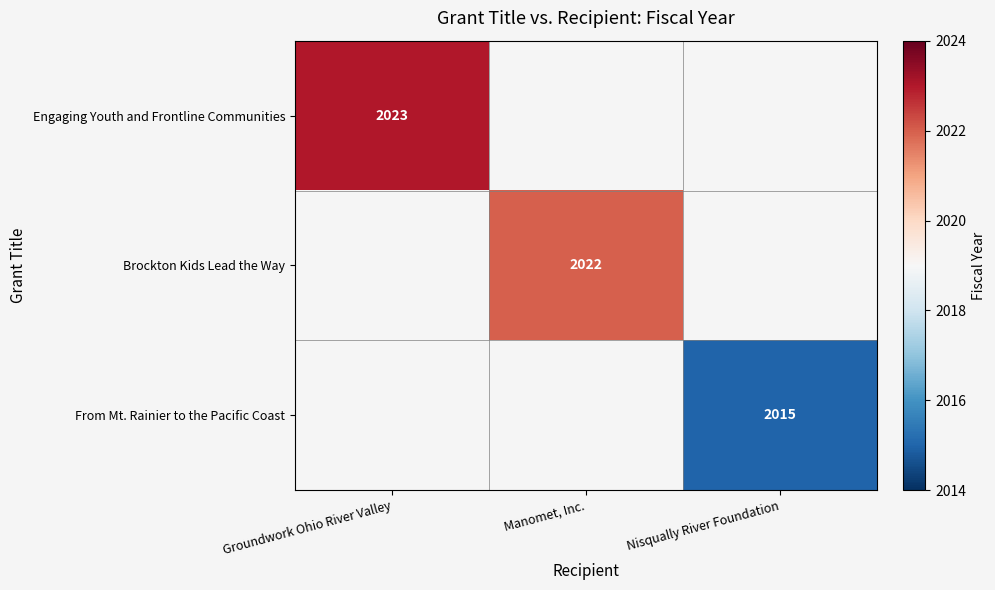

What is the greatest value displayed?

2023.0